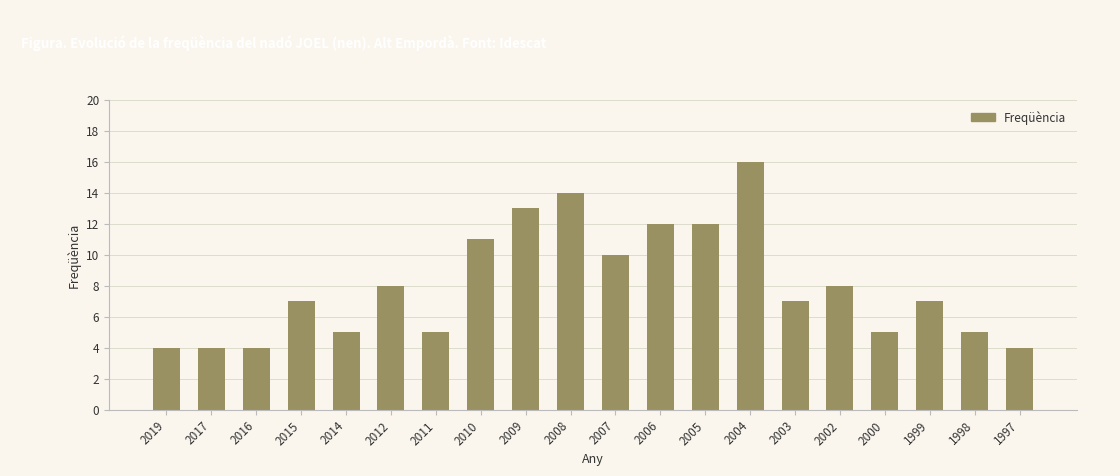

Reading left to right, extract all data points from this chart.

2019=4	2017=4	2016=4	2015=7	2014=5	2012=8	2011=5	2010=11	2009=13	2008=14	2007=10	2006=12	2005=12	2004=16	2003=7	2002=8	2000=5	1999=7	1998=5	1997=4